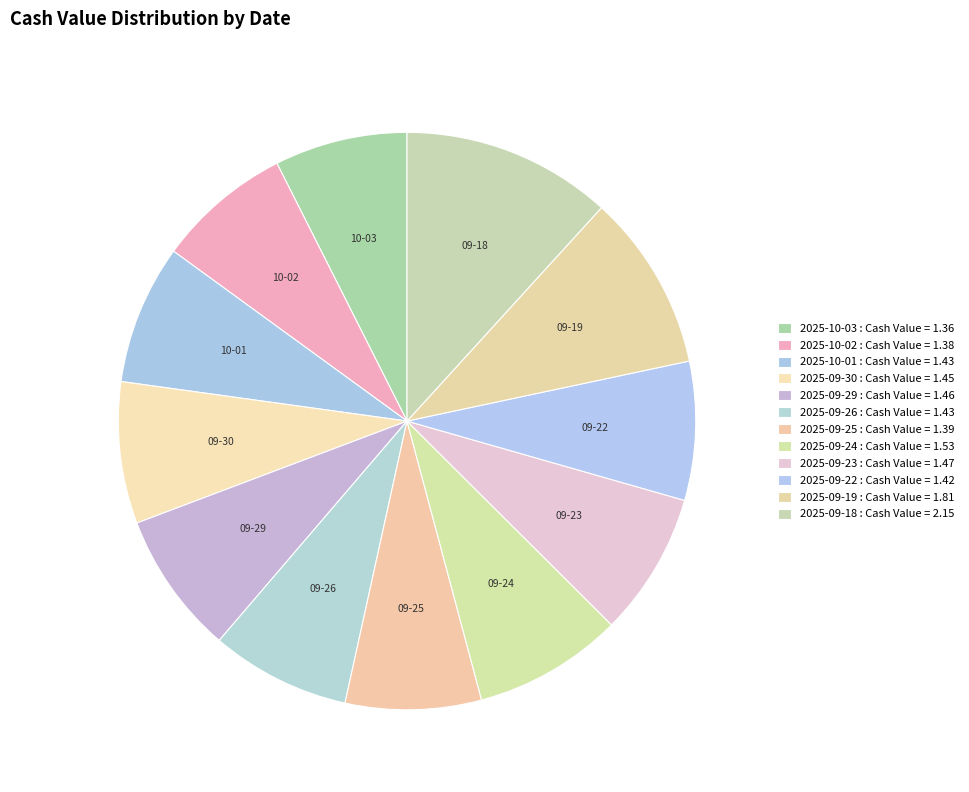

To the nearest percent, what is the difference between the largest and smallest slice percentages?

4%